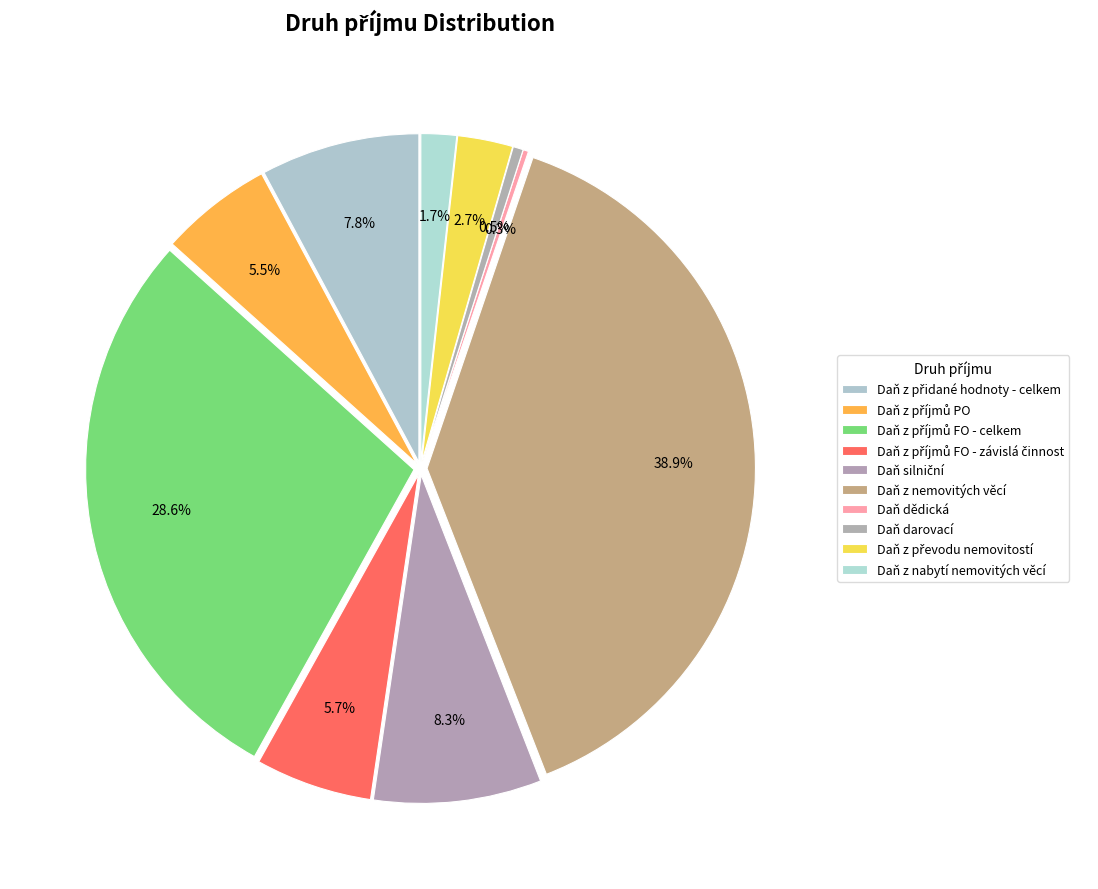

Does any single category account for the majority?

No